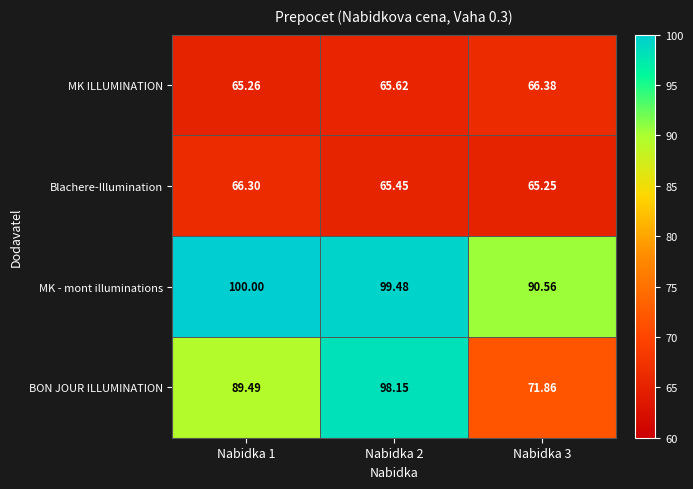

Rank the series at Nabidka 2 from highest to lowest value.

MK - mont illuminations, BON JOUR ILLUMINATION, MK ILLUMINATION, Blachere-Illumination